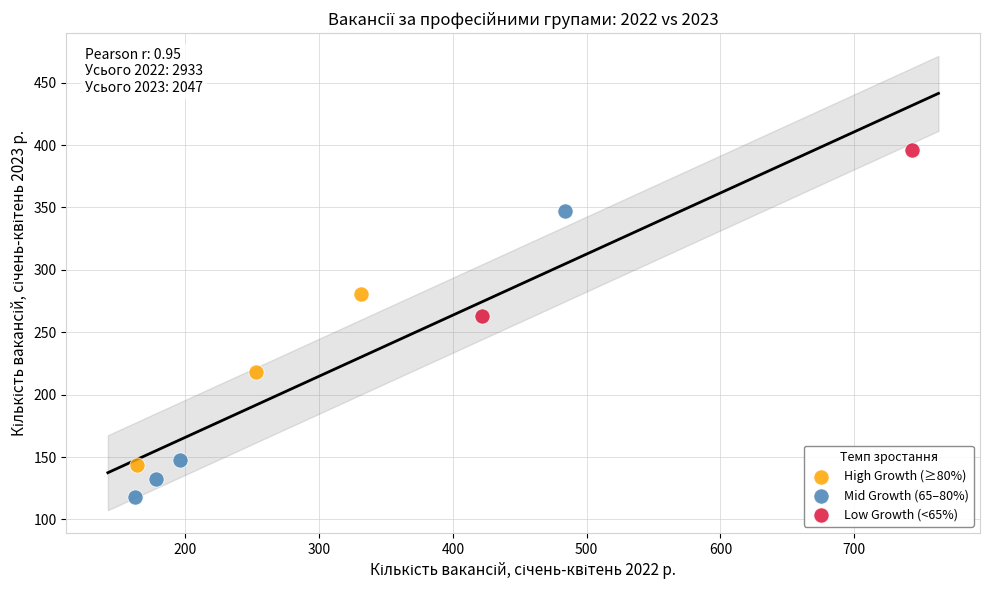

What are all the series names shown in the legend?

High Growth (≥80%), Mid Growth (65–80%), Low Growth (<65%)